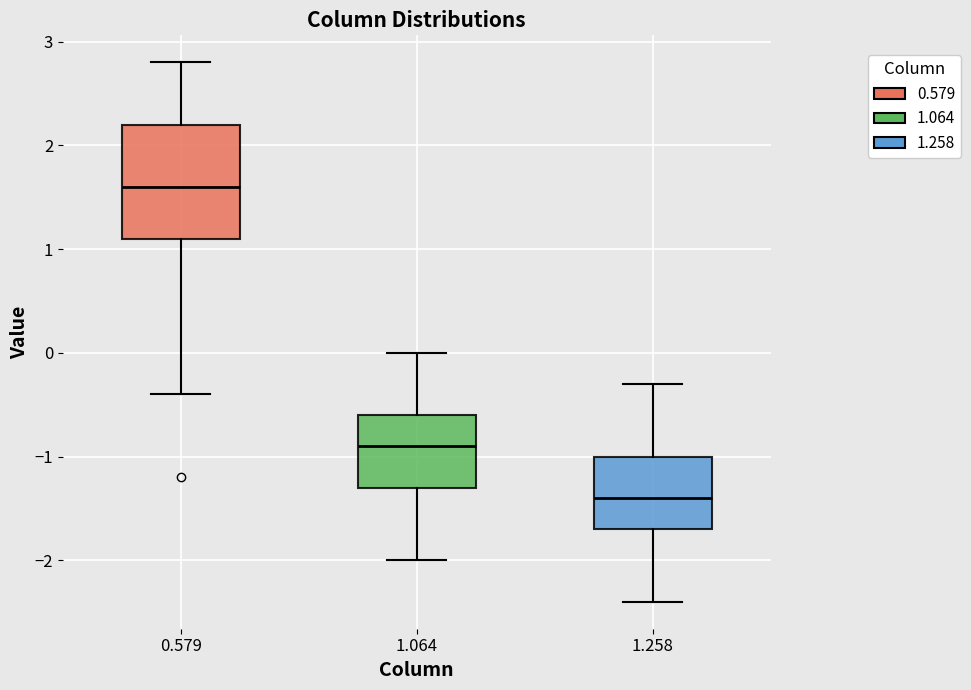

Which box has the lowest median line?

1.258